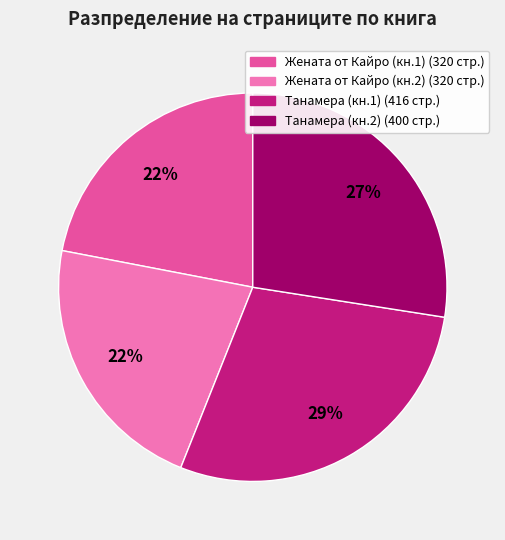

Does any single category account for the majority?

No